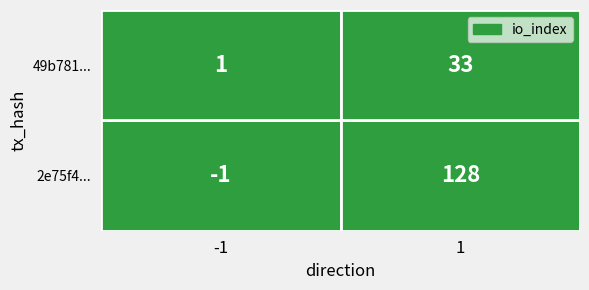

Between 0 and 1, which series saw the biggest shift?

2e75f41977366df69057ae92ebd82fd124939bb...